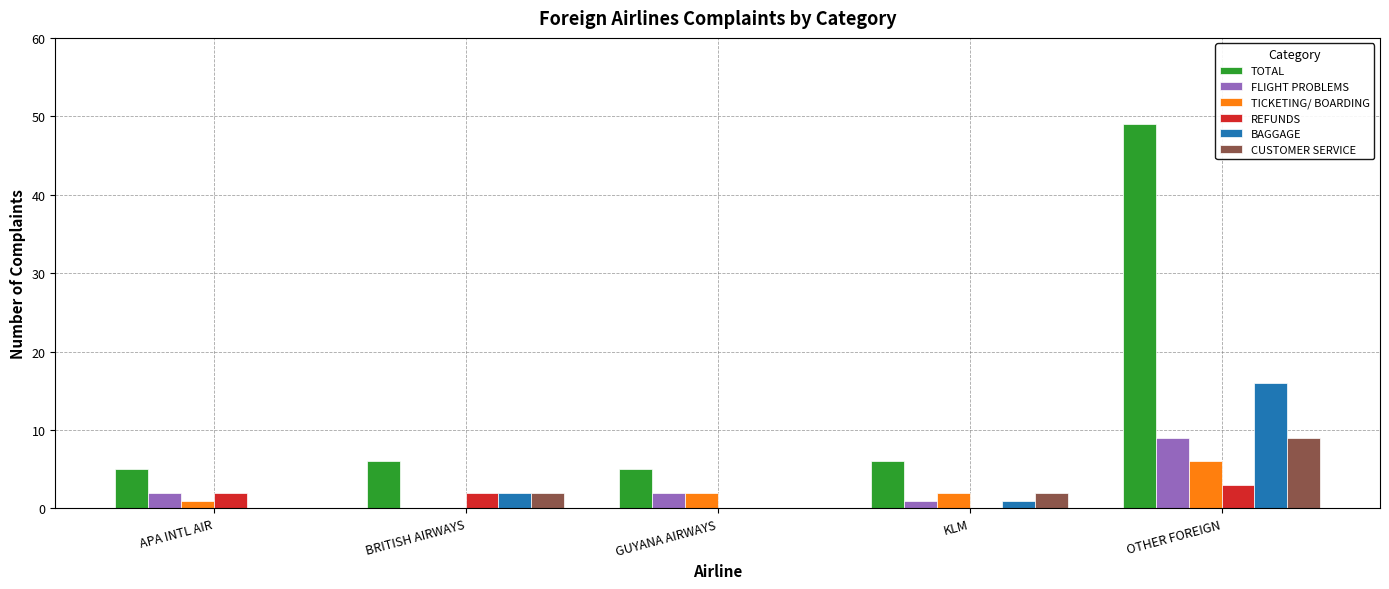

Which category has the highest value across all series?

OTHER FOREIGN